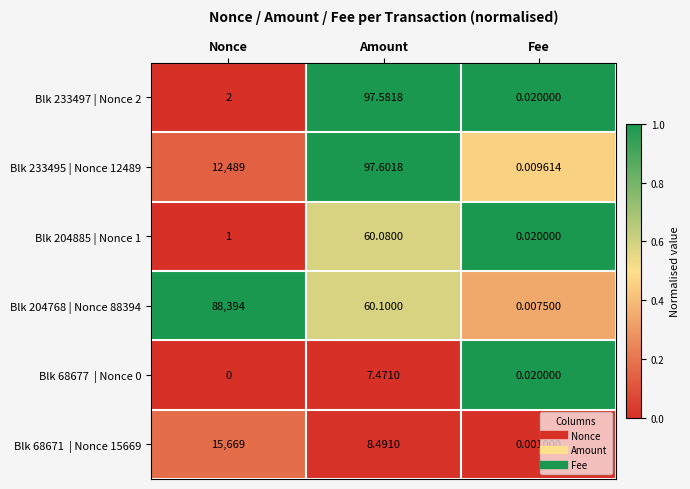

At which category is the sum across all series the highest?

Nonce